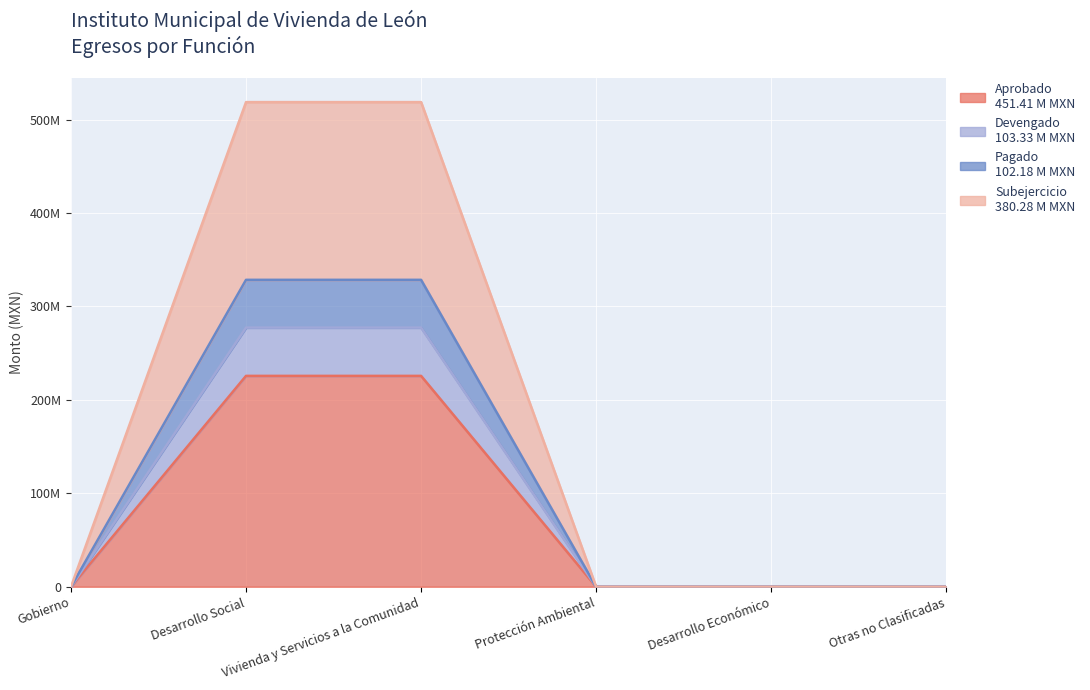

How many values in Subejercicio are above zero?

2